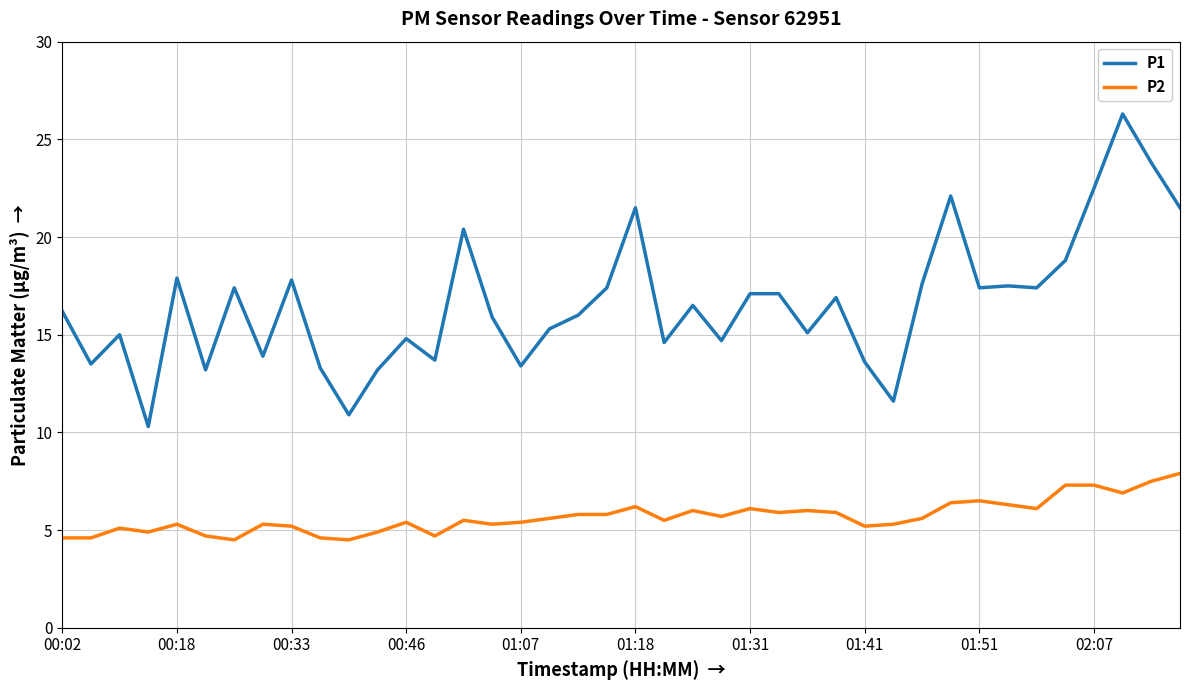

What are all the series names shown in the legend?

P1, P2